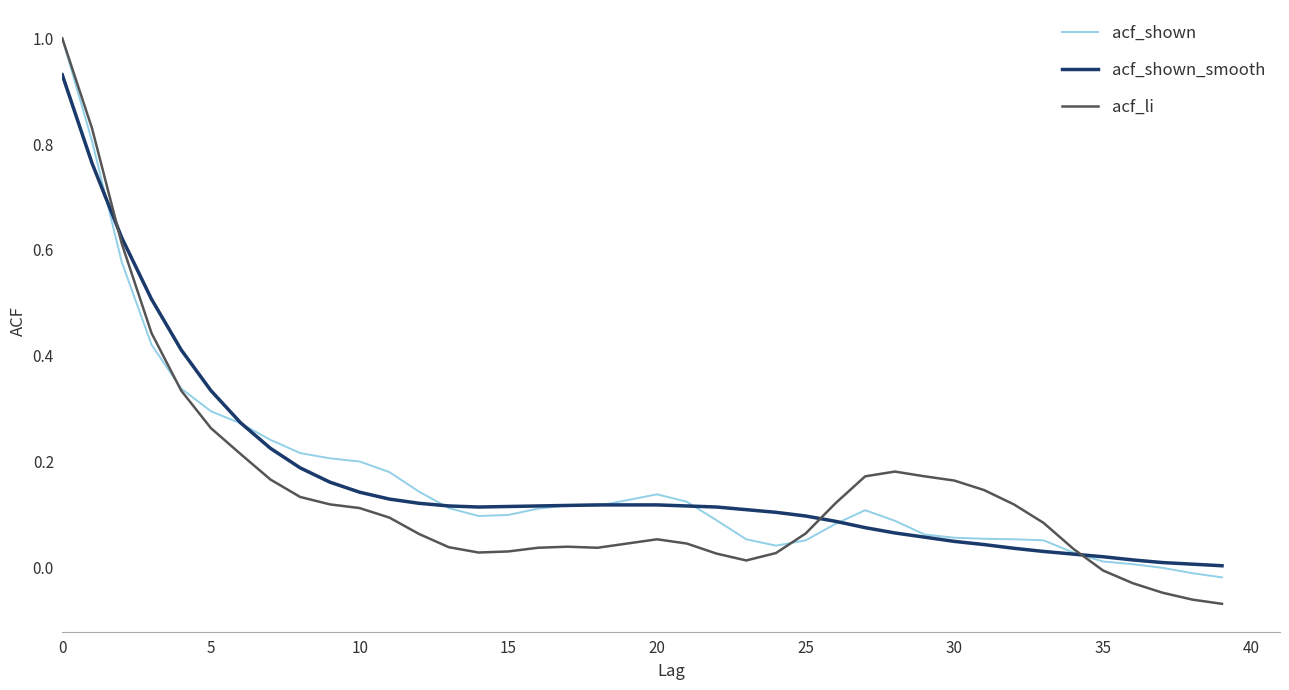

What is the greatest value displayed?

1.0